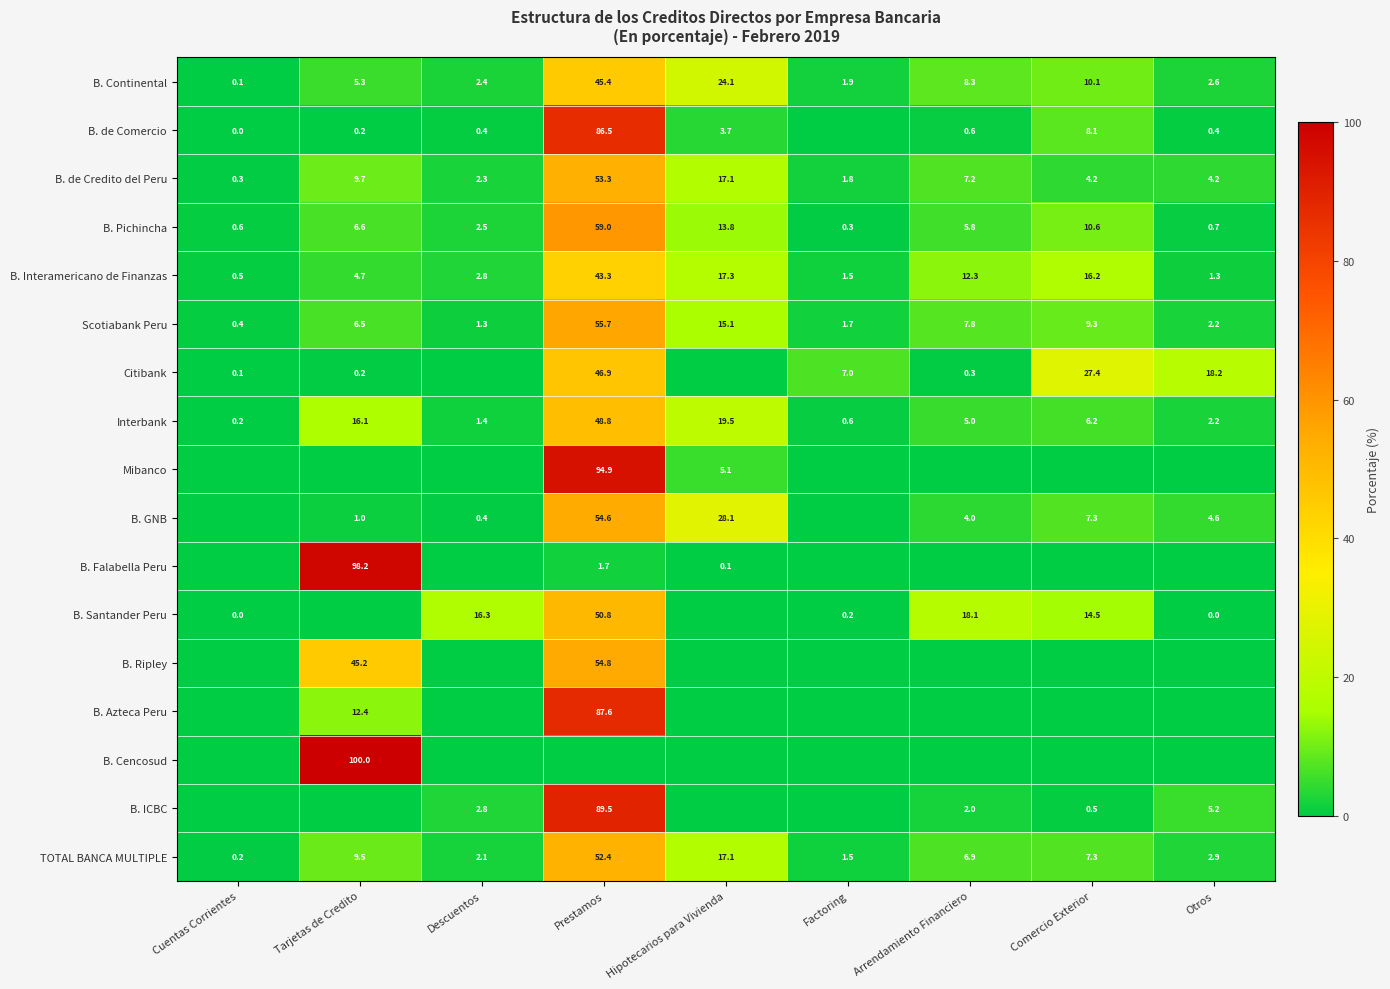

What is the difference between the highest and lowest values at Descuentos?

16.3